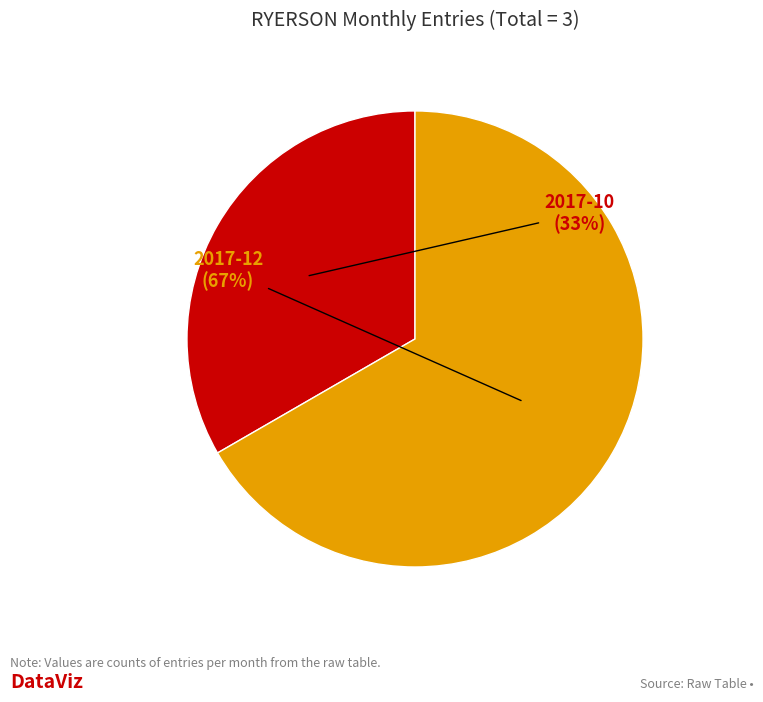

Do 2017-10 and 2017-12 together represent more than half of the pie?

Yes